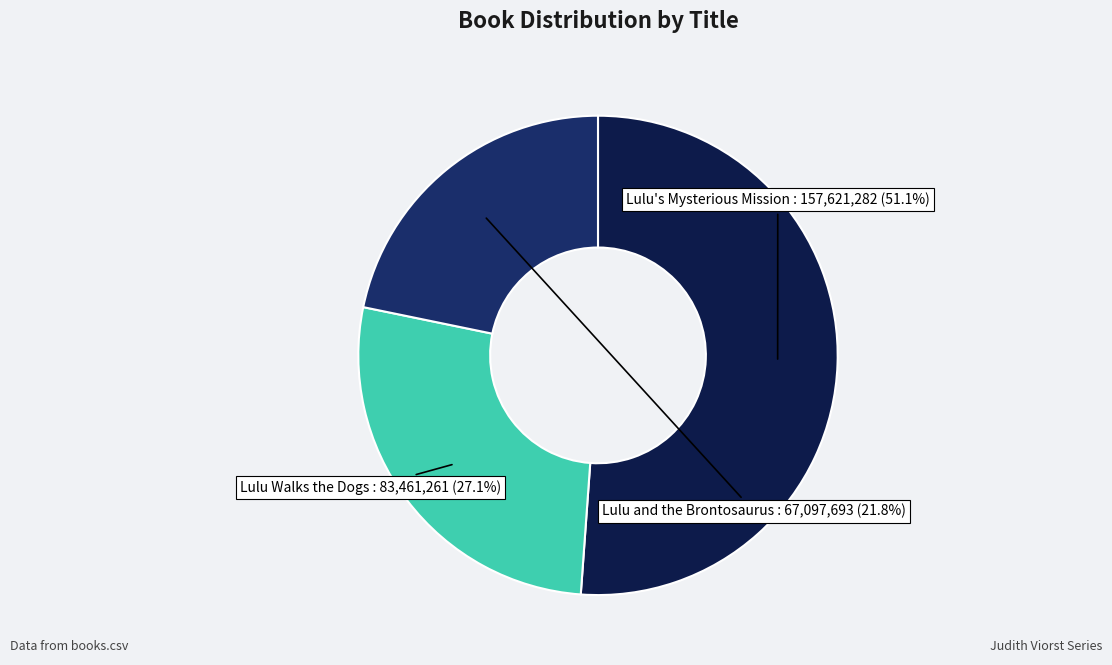

Which slice is the smallest?

Lulu and the Brontosaurus